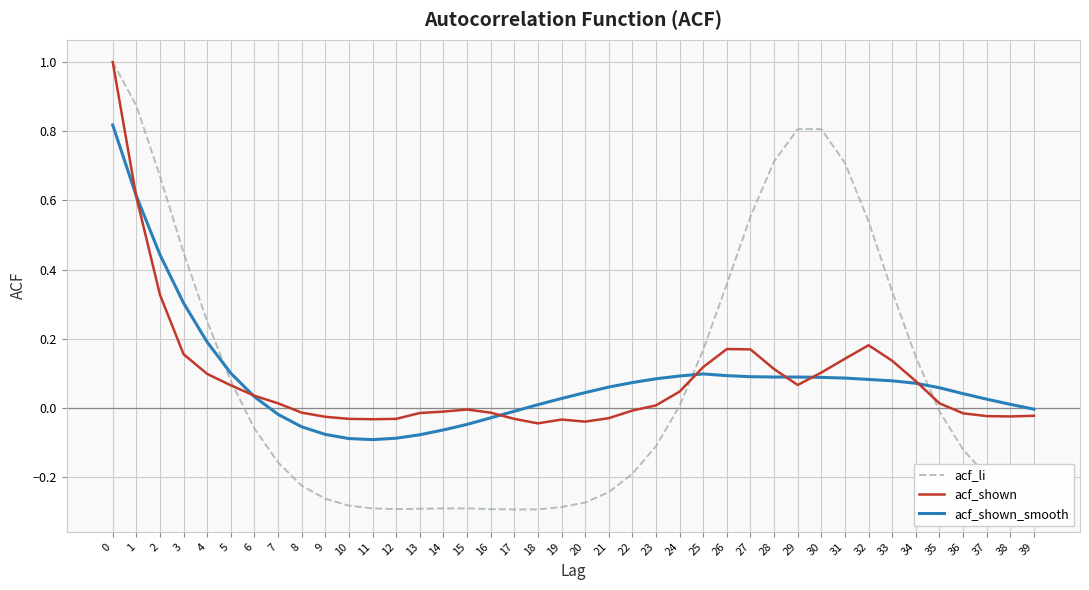

Count the number of data series in this chart.

3